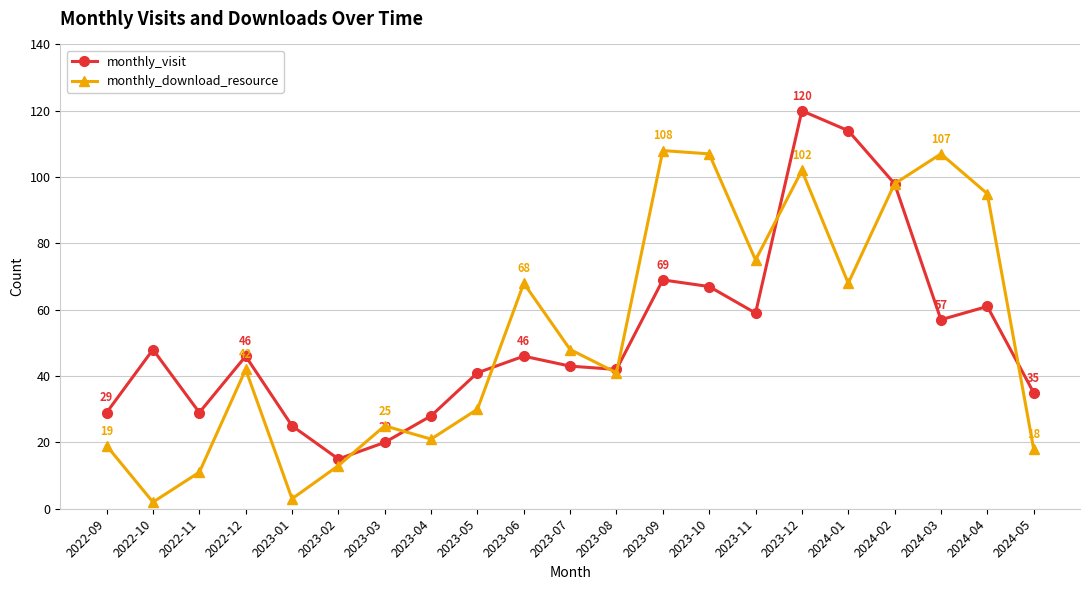

Which series ends up on top after the final intersection of monthly_download_resource and monthly_visit?

monthly_visit